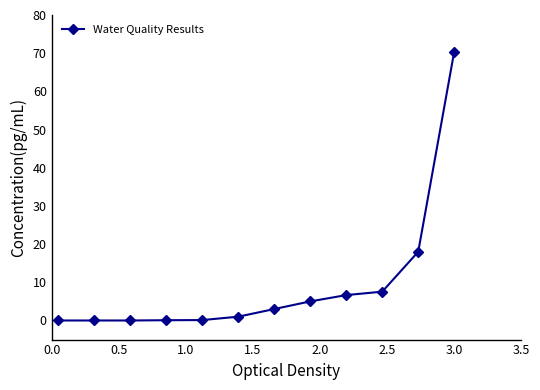

What is the difference between the maximum and second lowest values?

70.4